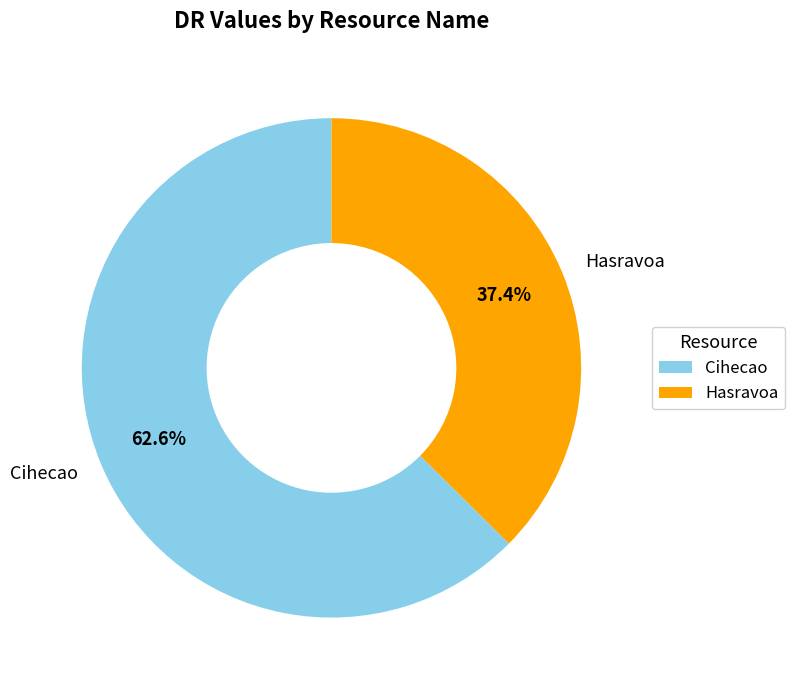

Count the number of slices in the pie.

2